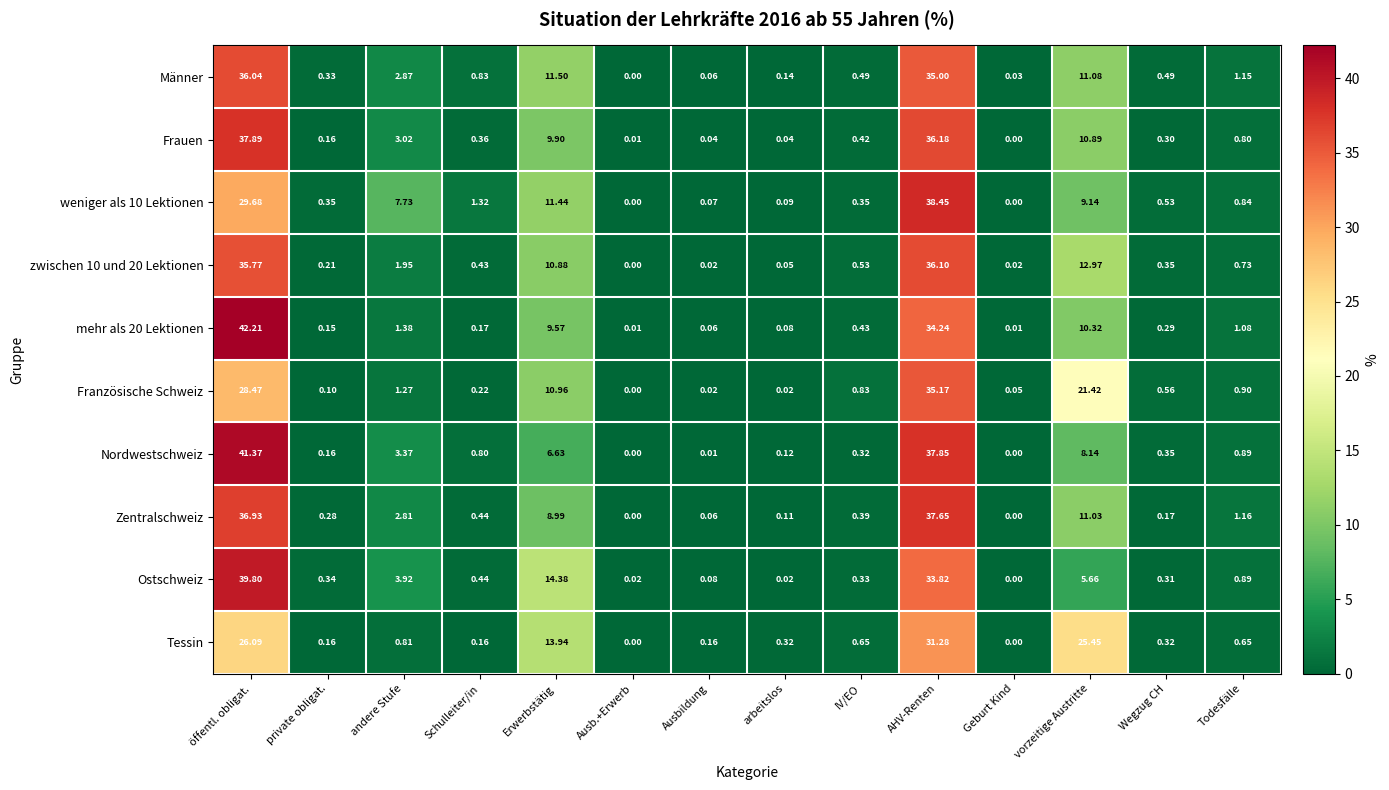

Which series has the largest total across all categories?

Zentralschweiz